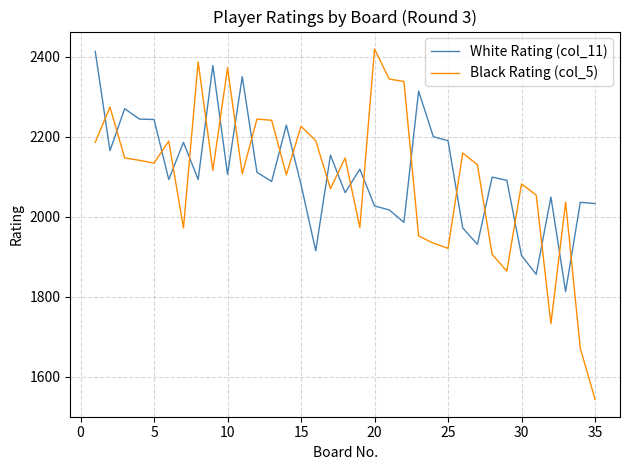

What is the highest value of the White Rating (col_11) series?

2413